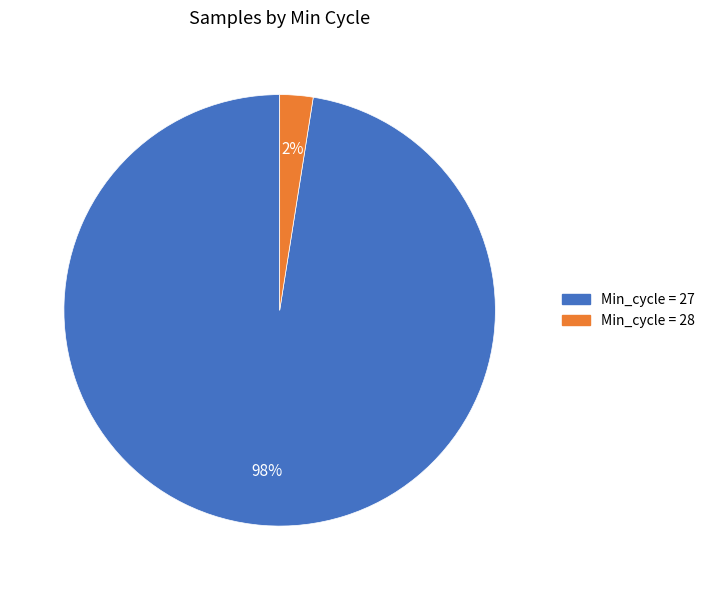

Does any single category account for the majority?

Yes